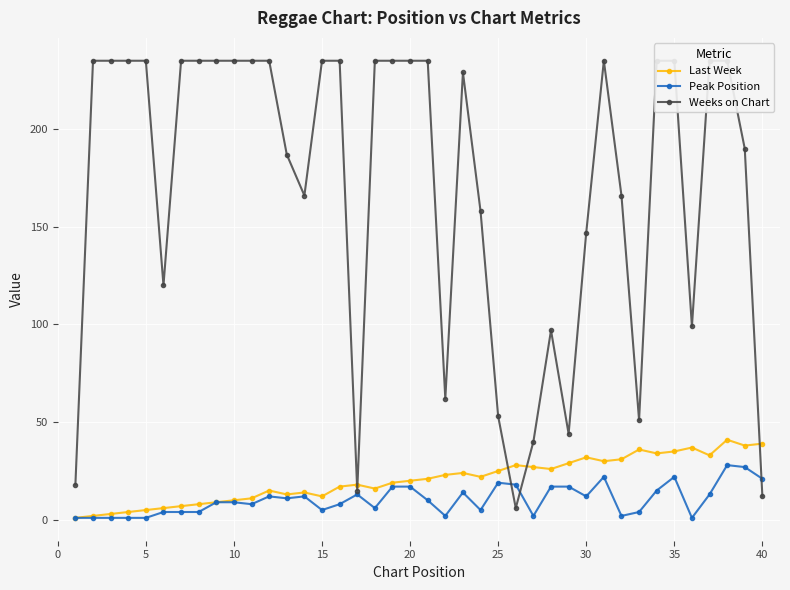

At which label does Weeks on Chart reach its peak?

5